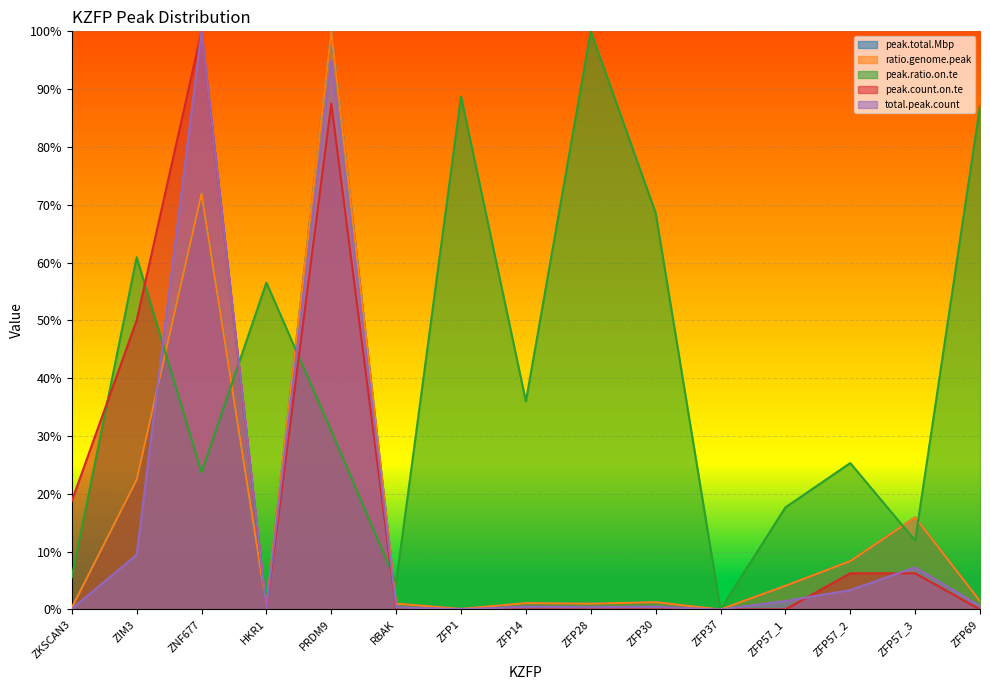

Reading right to left, transcribe all the data shown in this chart.

peak.total.Mbp: 0.0	0.2	0.1	0.0	0.0	0.0	0.0	0.0	0.0	0.0	1.0	0.0	0.7	0.2	0.0
ratio.genome.peak: 0.0	0.2	0.1	0.0	0.0	0.0	0.0	0.0	0.0	0.0	1.0	0.0	0.7	0.2	0.0
peak.ratio.on.te: 0.9	0.1	0.3	0.2	0.0	0.7	1.0	0.4	0.9	0.0	0.3	0.6	0.2	0.6	0.1
peak.count.on.te: 0.0	0.1	0.1	0.0	0.0	0.0	0.0	0.0	0.0	0.0	0.9	0.0	1.0	0.5	0.2
total.peak.count: 0.0	0.1	0.0	0.0	0.0	0.0	0.0	0.0	0.0	0.0	1.0	0.0	1.0	0.1	0.0